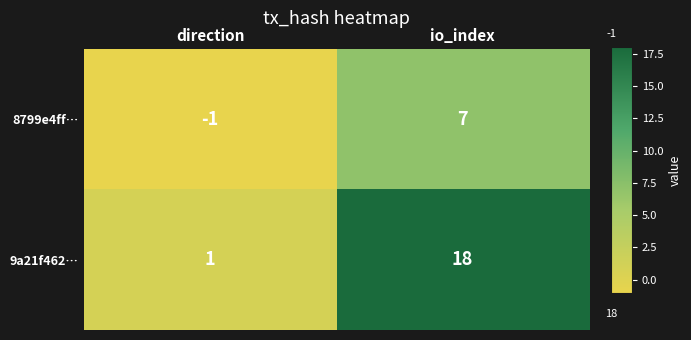

Reading right to left, what are all the values shown in this chart?

8799e4ff…: io_index=7	direction=-1
9a21f462…: io_index=18	direction=1